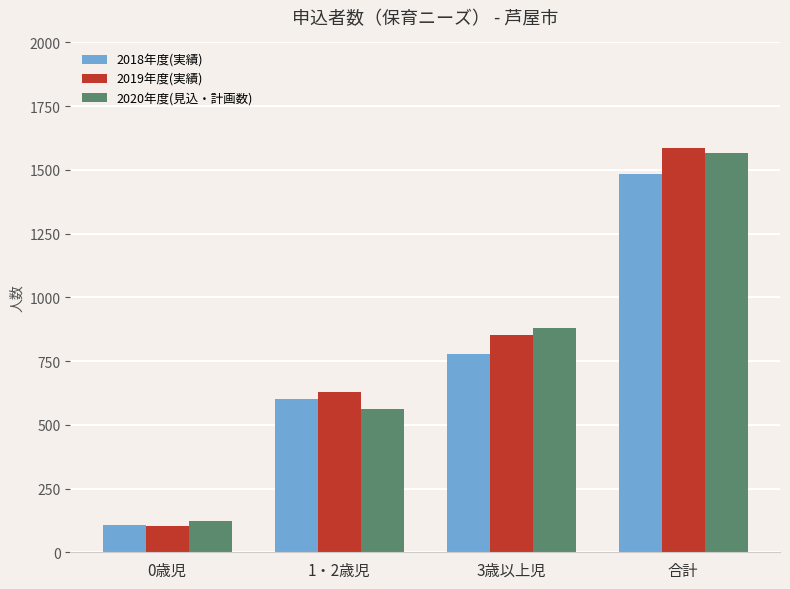

List the labels in order of 2018年度(実績) value, largest first.

合計, 3歳以上児, 1・2歳児, 0歳児